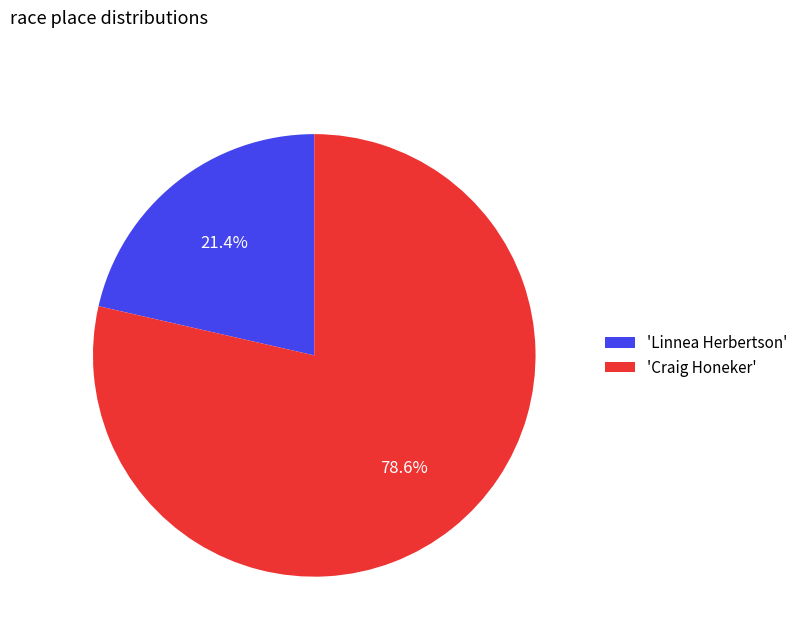

Between 'Linnea Herbertson' and 'Craig Honeker', which is larger?

'Craig Honeker'